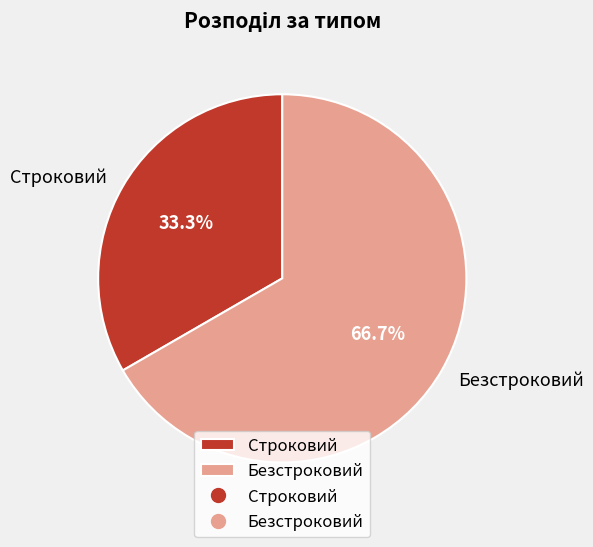

How many slices are in this pie chart?

2